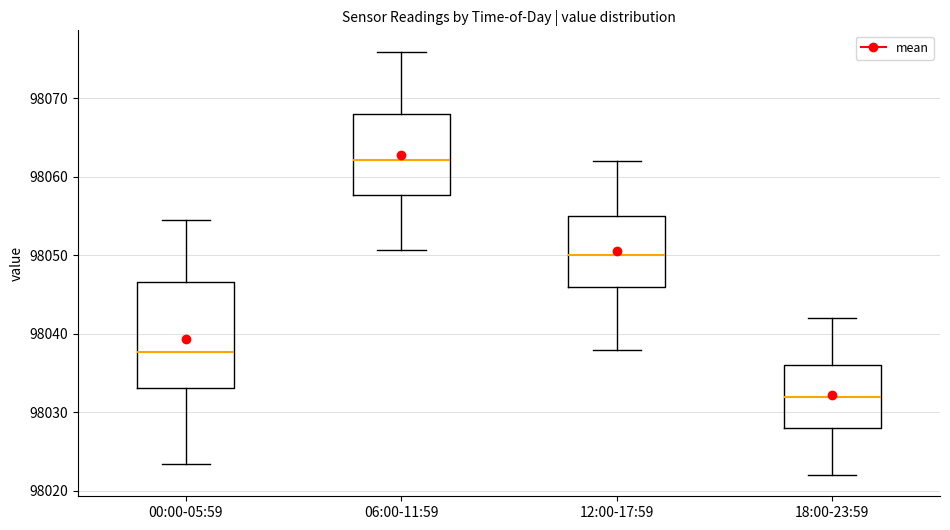

Which box's median line is the lowest?

18:00-23:59